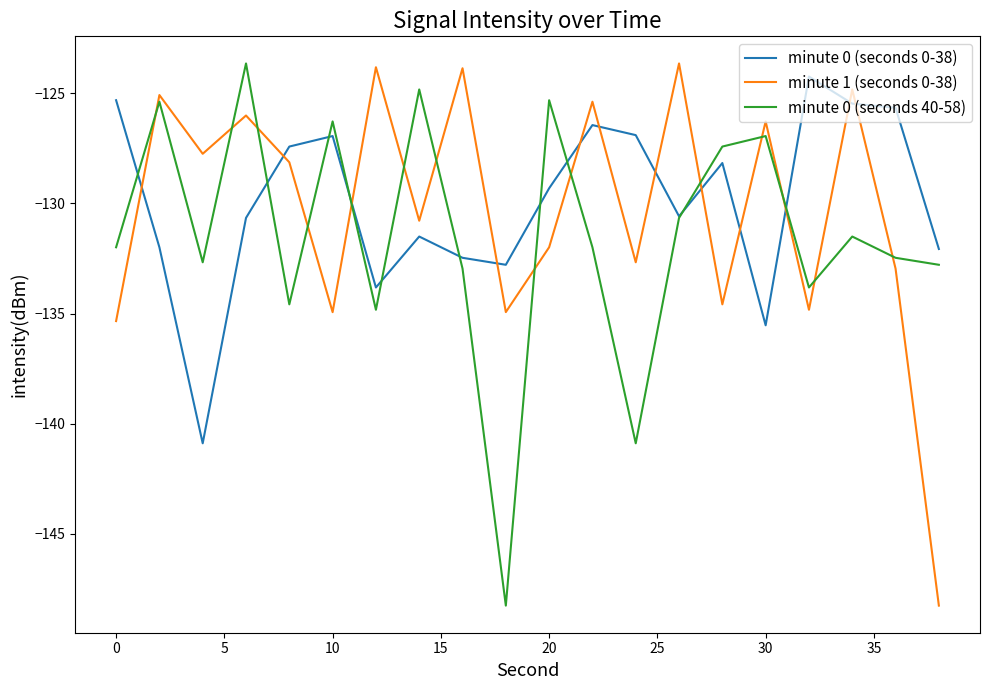

True or false: minute 1 (seconds 0-38) and minute 0 (seconds 40-58) cross at least once.

True